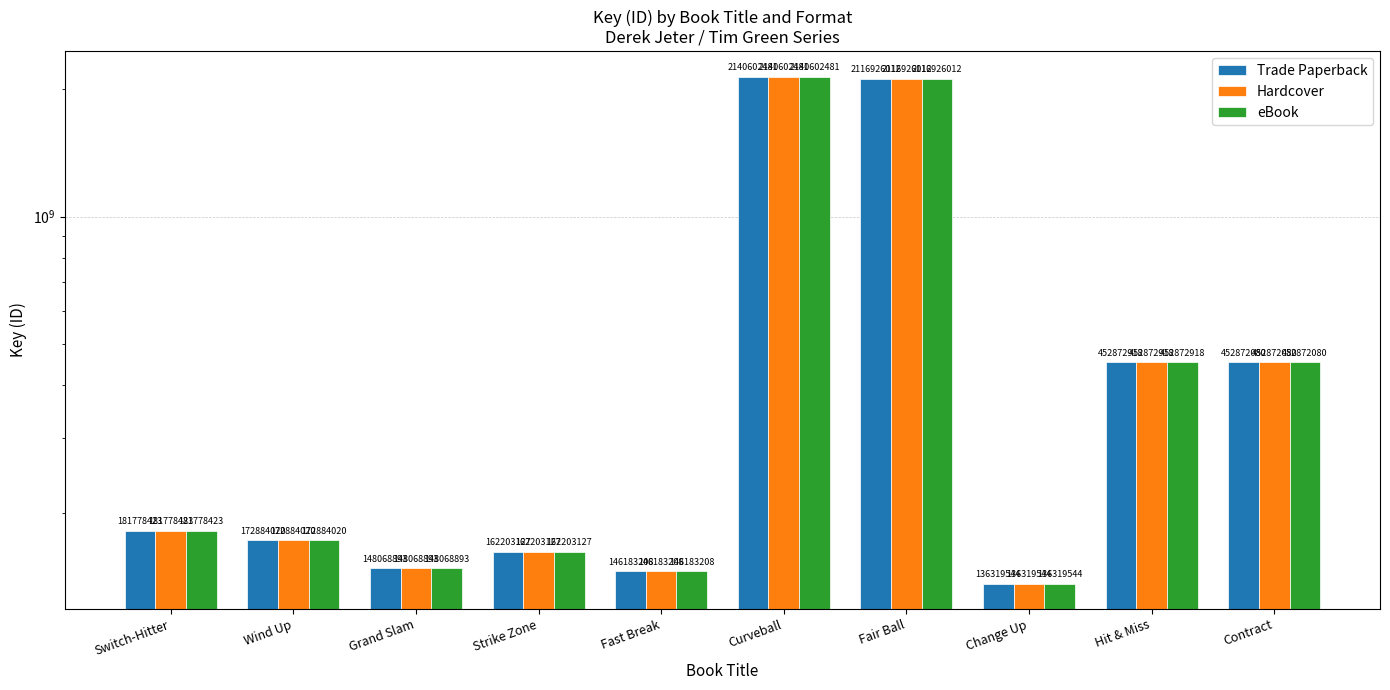

What position from the left is Fair Ball?

7